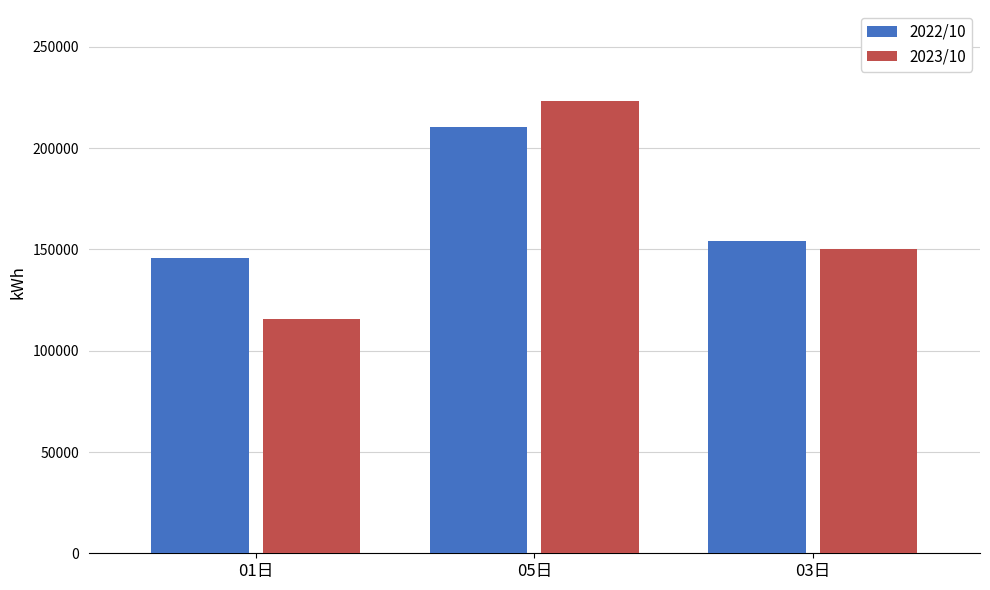

What are all the series names shown in the legend?

2022/10, 2023/10